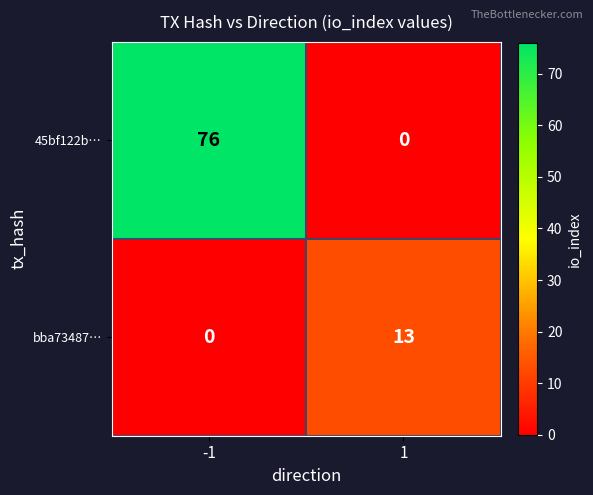

Rank the series by their average value, from highest to lowest.

45bf122b…, bba73487…